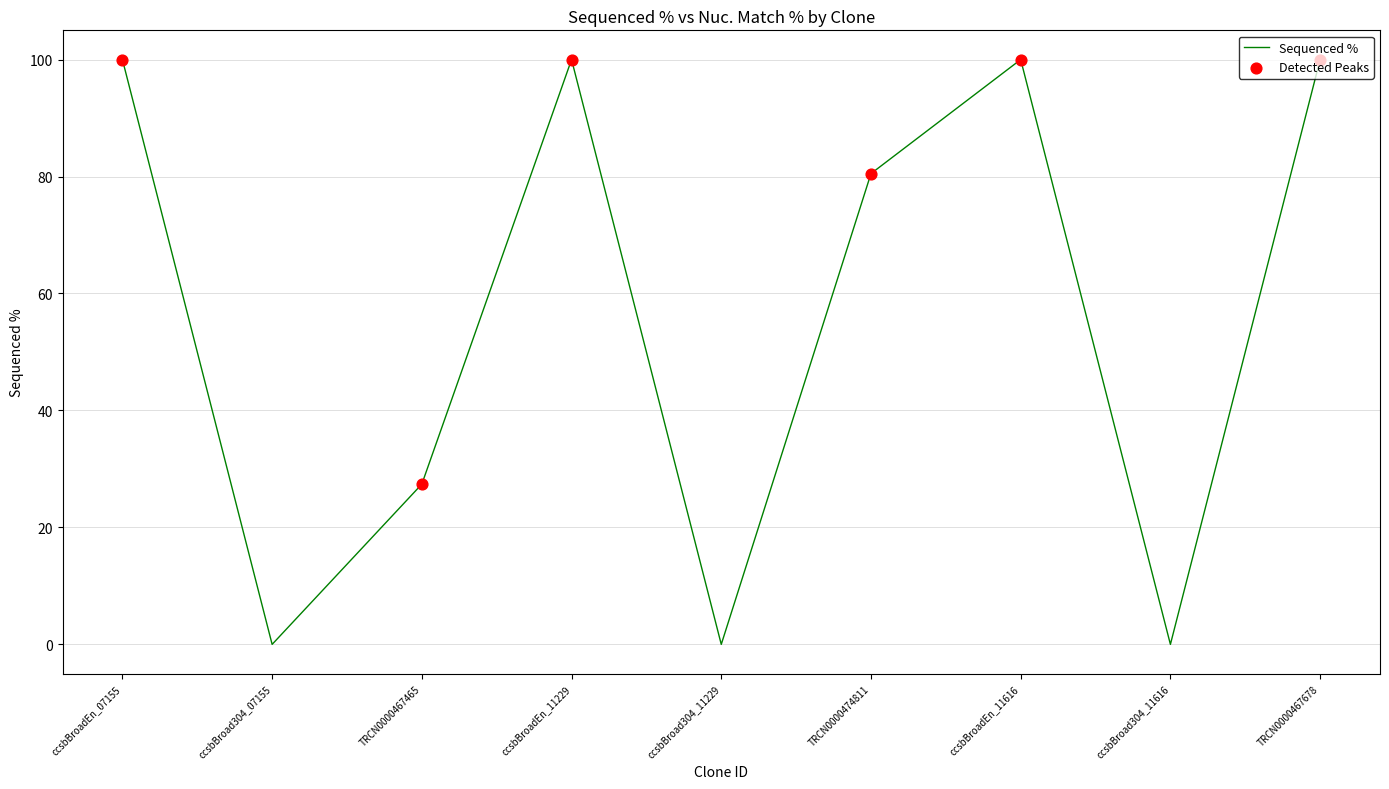

What is the change in value from ccsbBroad304_07155 to ccsbBroadEn_11616?

+100.0